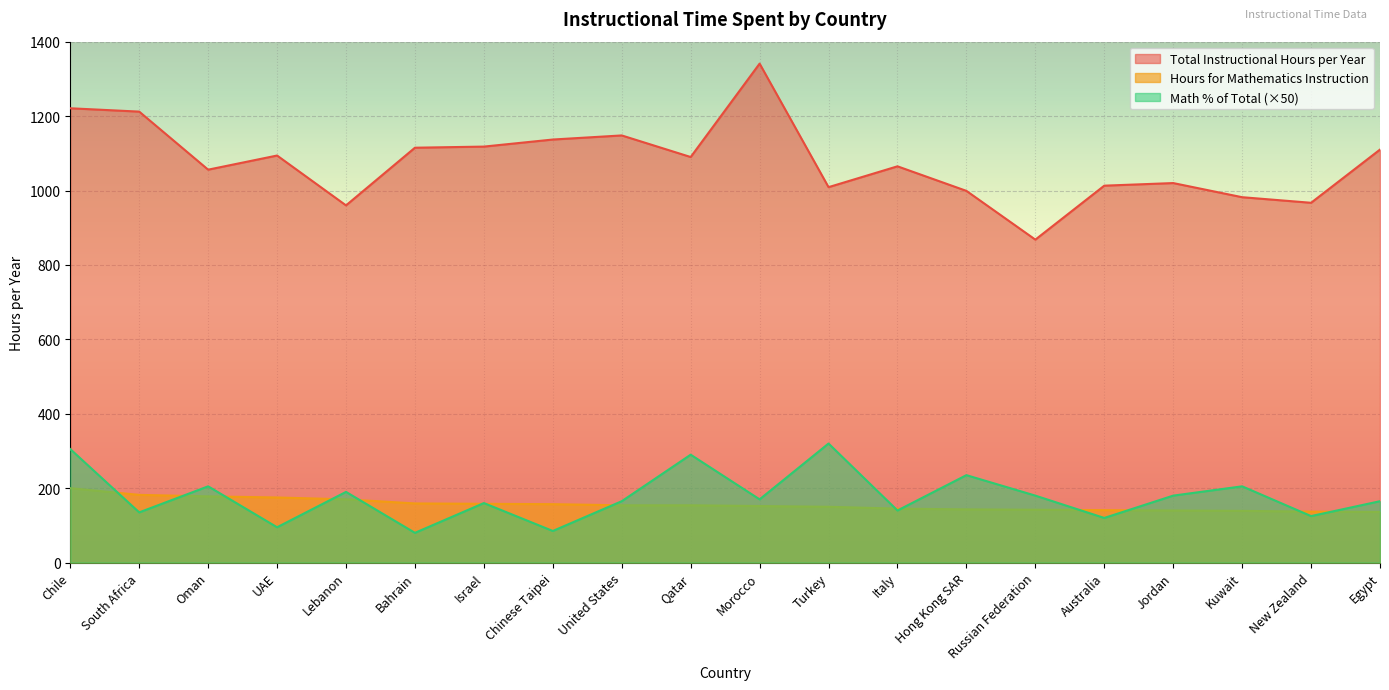

Reading left to right, transcribe all the data shown in this chart.

Total Instructional Hours per Year: 1221.0	1212.0	1056.0	1094.0	960.0	1115.0	1118.0	1137.0	1148.0	1090.0	1341.0	1009.0	1065.0	999.0	868.0	1013.0	1020.0	982.0	967.0	1110.0
Hours for Mathematics Instruction: 200.0	182.0	178.0	175.0	170.0	159.0	158.0	157.0	154.0	154.0	152.0	150.0	145.0	143.0	142.0	141.0	140.0	139.0	137.0	136.0
Math % of Total: 305.0	135.0	205.0	95.0	190.0	80.0	160.0	85.0	165.0	290.0	170.0	320.0	140.0	235.0	180.0	120.0	180.0	205.0	125.0	165.0